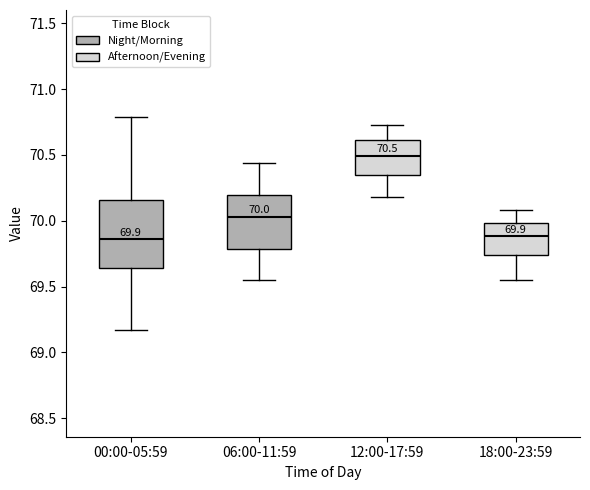

Which box's median line is the highest?

12:00-17:59